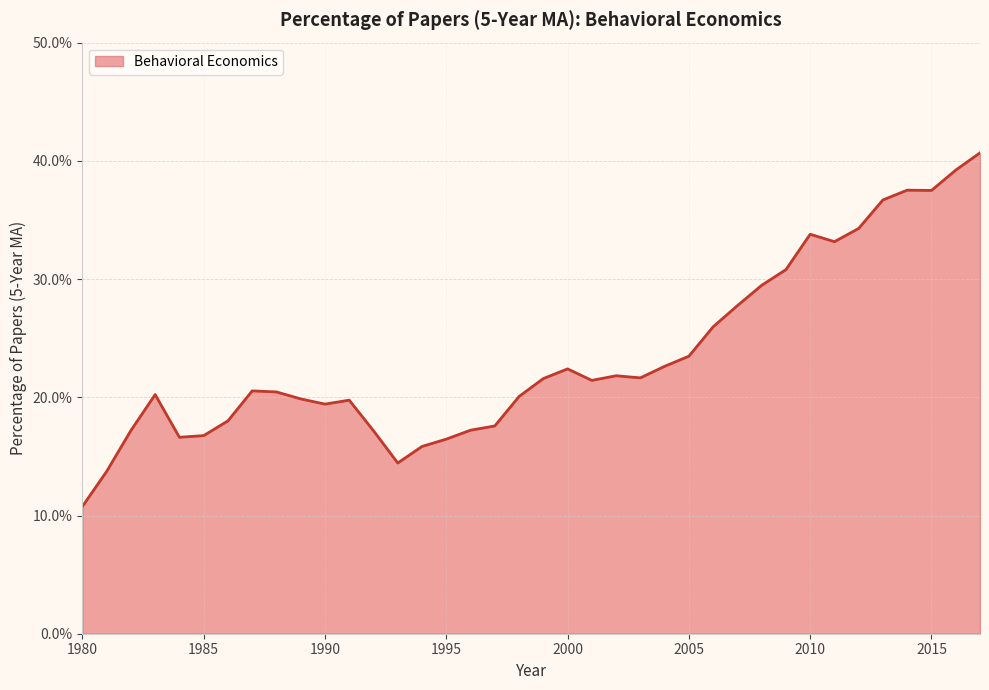

Does the chart display data point markers on the line(s)?

No